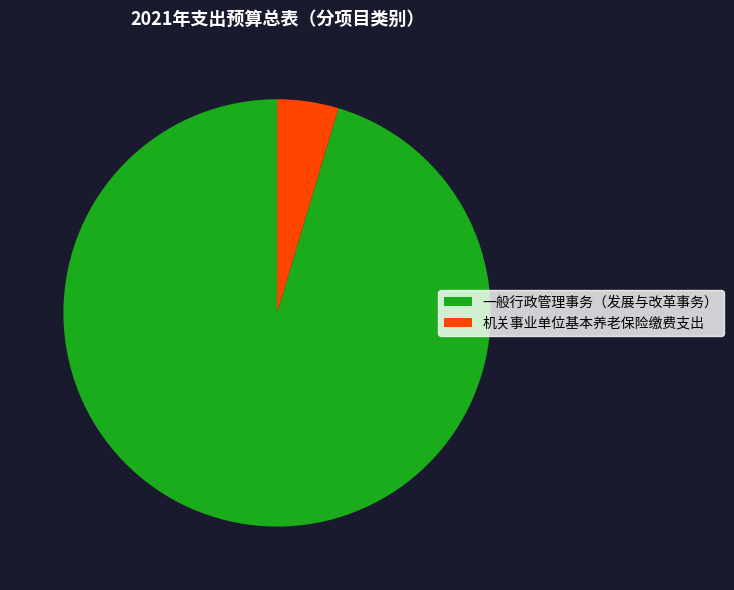

Which category has the biggest portion of the pie?

一般行政管理事务（发展与改革事务）